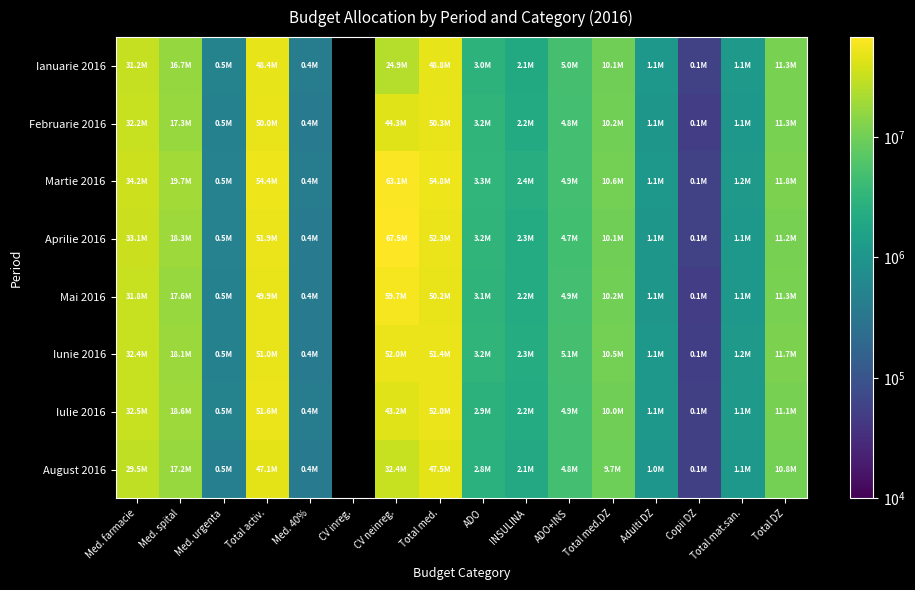

What value does the Iulie 2016 series have at Total DZ?

11139019.7